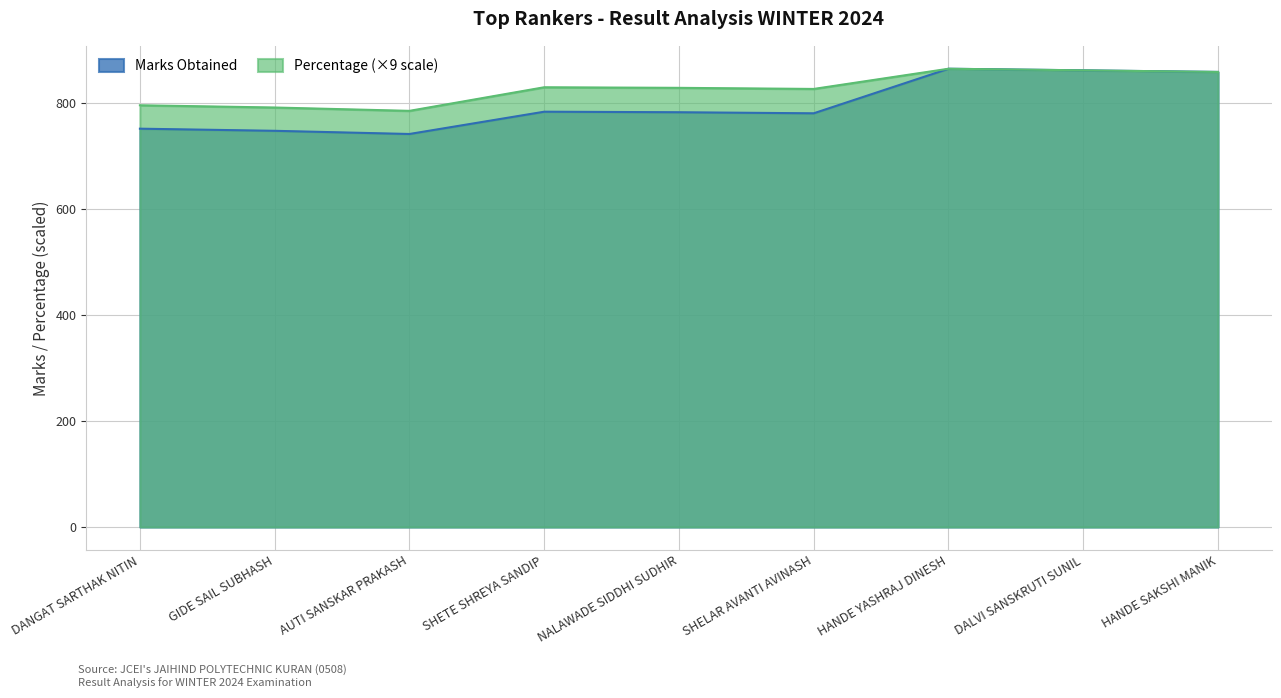

Reading right to left, transcribe all the data shown in this chart.

Marks Obtained: 858.0	861.0	864.0	780.0	782.0	783.0	741.0	747.0	751.0
Percentage: 858.0	861.0	864.0	825.9	828.0	829.1	784.6	790.9	795.1